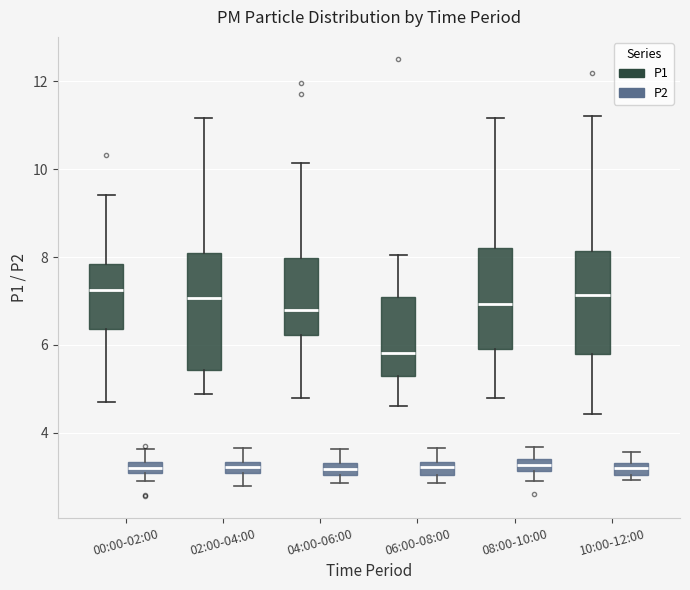

Which box is the tallest, from its lower edge to its upper edge?

02:00-04:00 (P1)